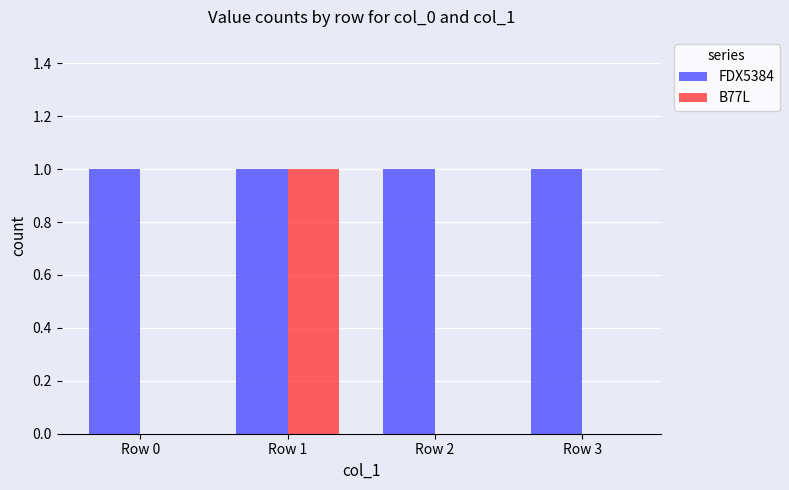

Is it true that B77L equals 0 at Row 2?

True